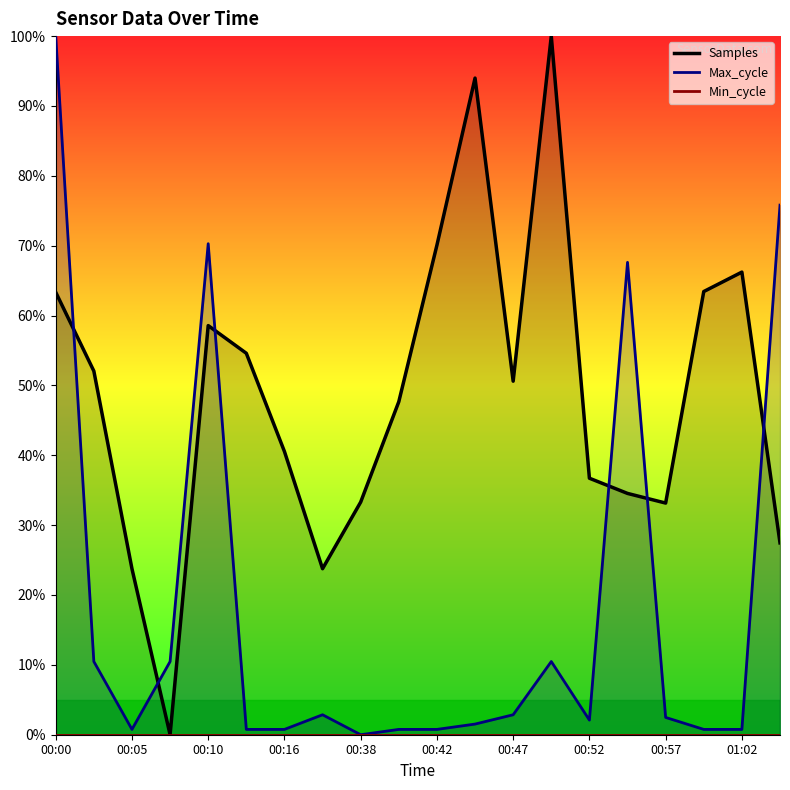

What is the maximum value for Max_cycle?

100.0